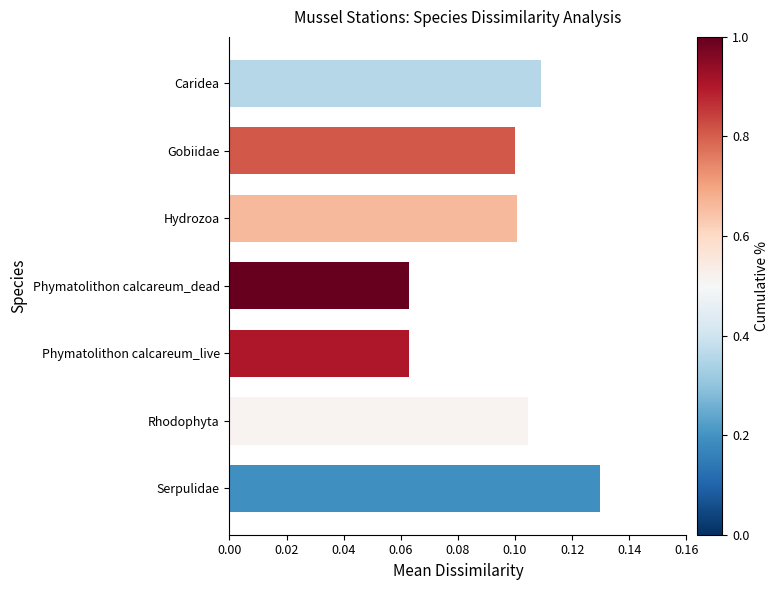

What is the sum of all values?

0.7